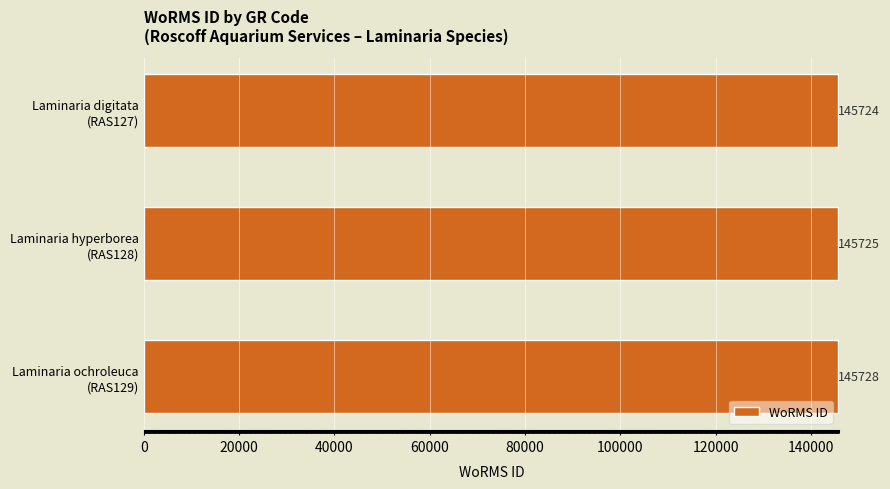

Reading bottom to top, transcribe all the data shown in this chart.

145728	145725	145724